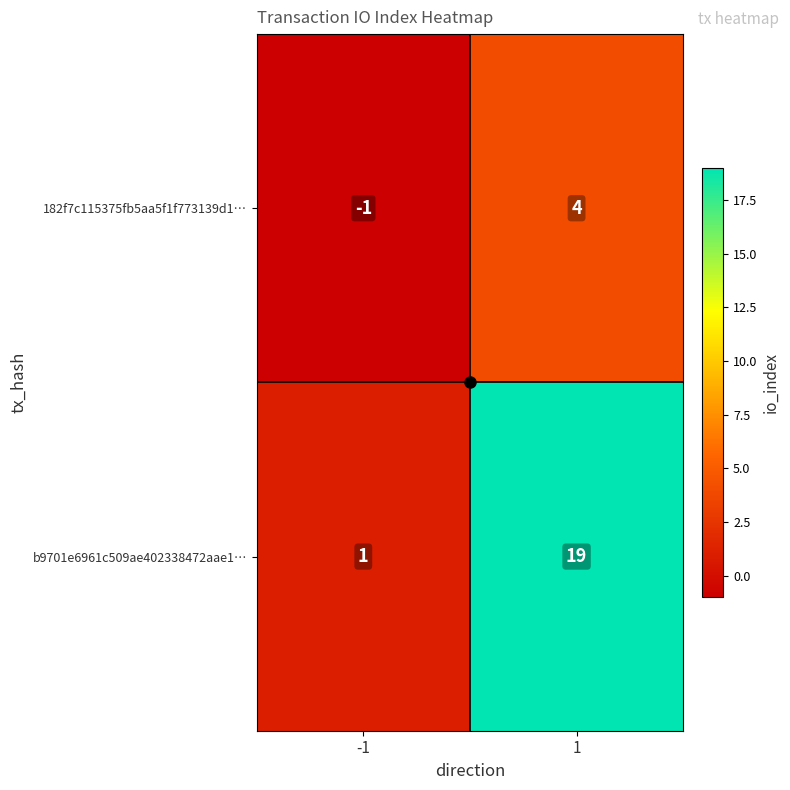

How many negative values does the 182f7c115375fb5aa5f1f773139d1… series have?

1